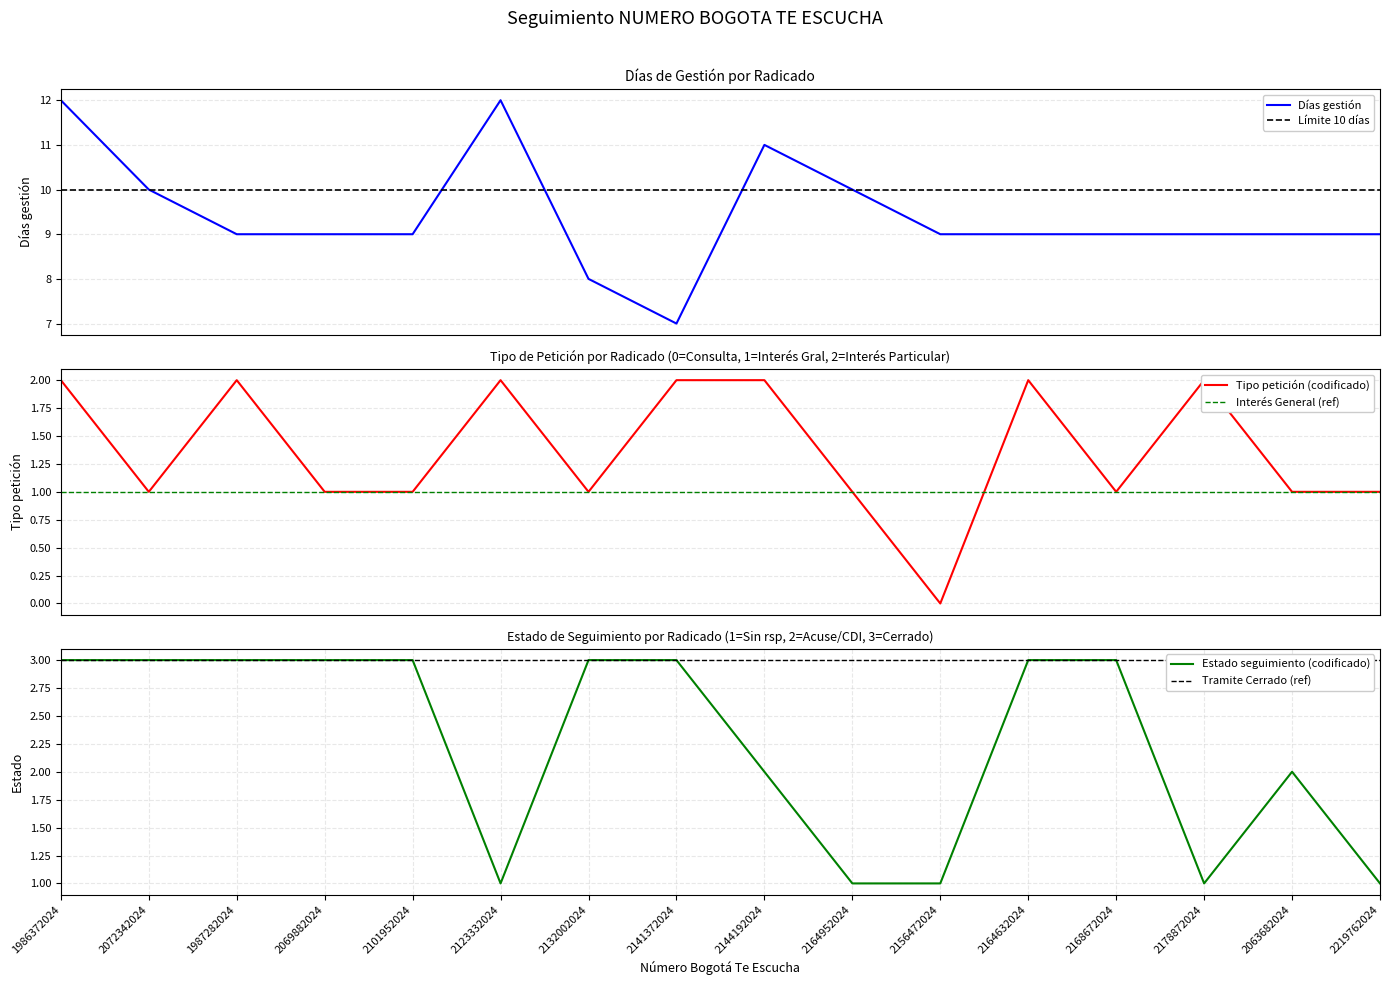

Is this an area chart (filled region under the line)?

No